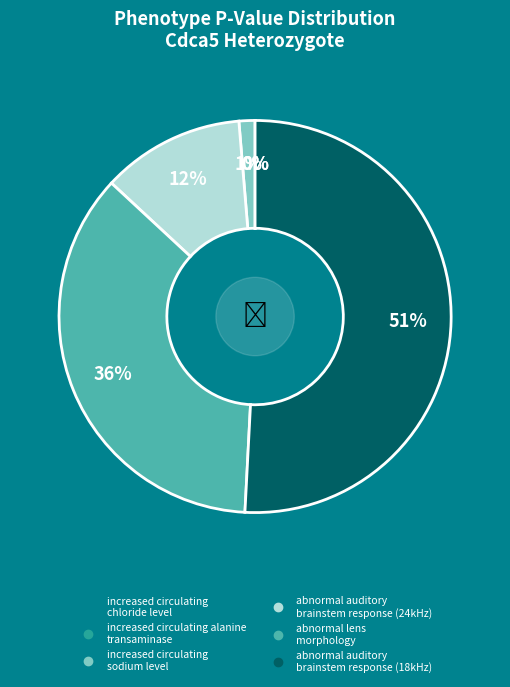

To the nearest percent, what portion does abnormal auditory brainstem response (18kHz) represent?

51%